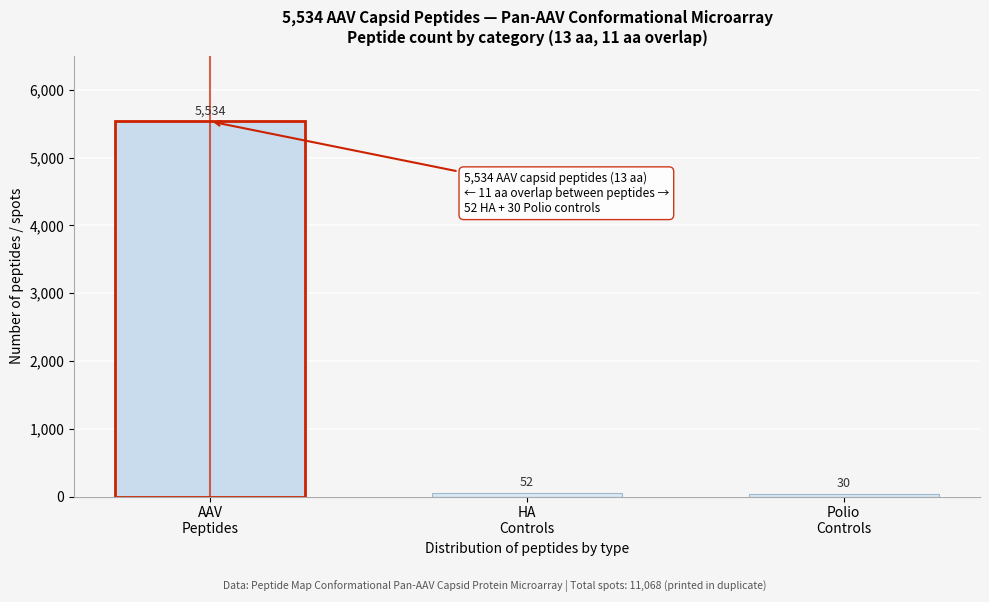

Reading right to left, what are all the values shown in this chart?

30	52	5534